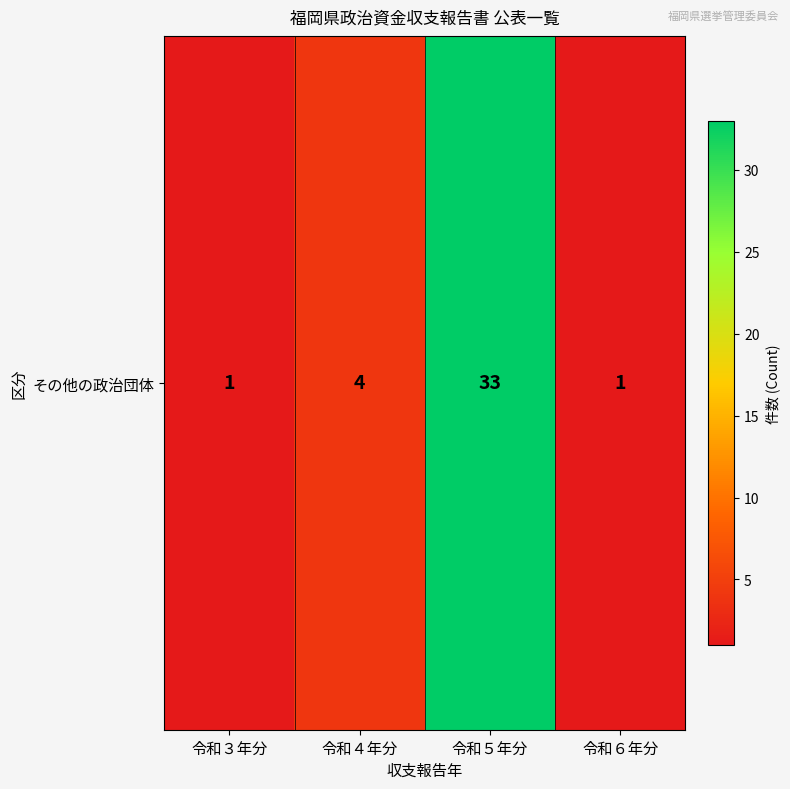

What is the sum of all values?

39